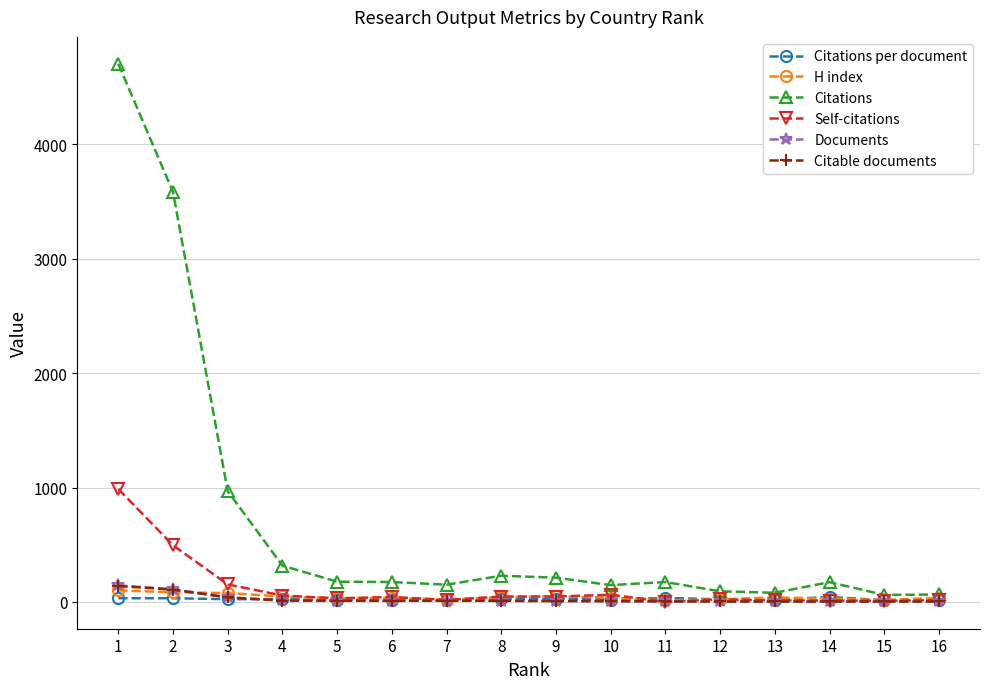

Does the chart display data point markers on the line(s)?

Yes